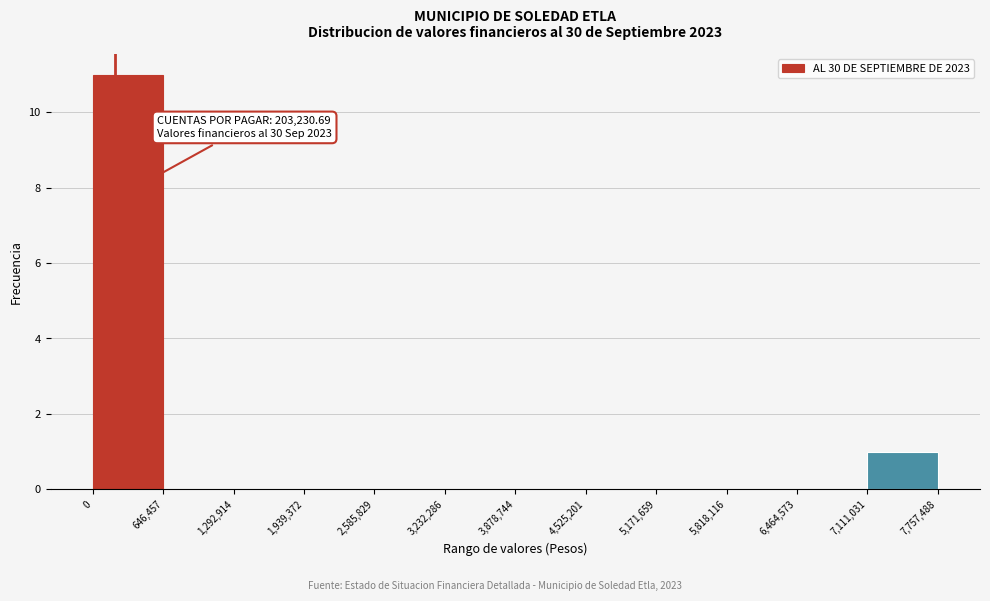

Which range on the x-axis has the tallest bar?

0 to 646,457